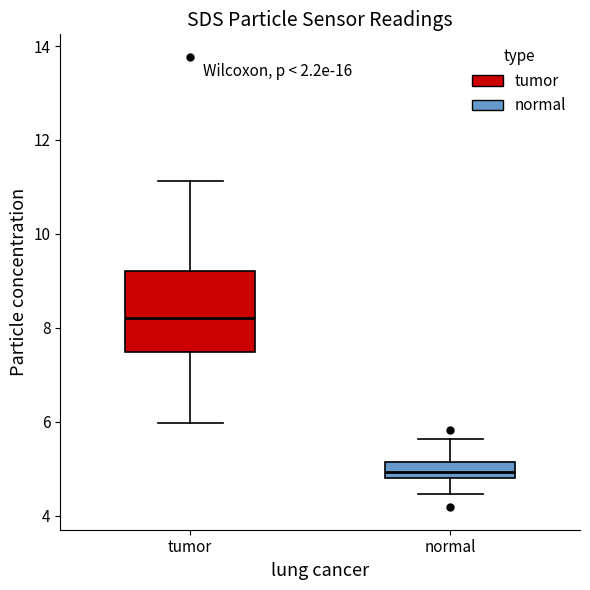

Reading left to right, read every box against the y-axis: the position of its median line, the range the box covers, and the ends of its whiskers. The values are not printed on the chart, so give them approximately, as read against the axis.

tumor: median 8.2, box 7.4 to 9.2, whiskers 6.0 to 11.2
normal: median 5.0, box 4.8 to 5.2, whiskers 4.4 to 5.6